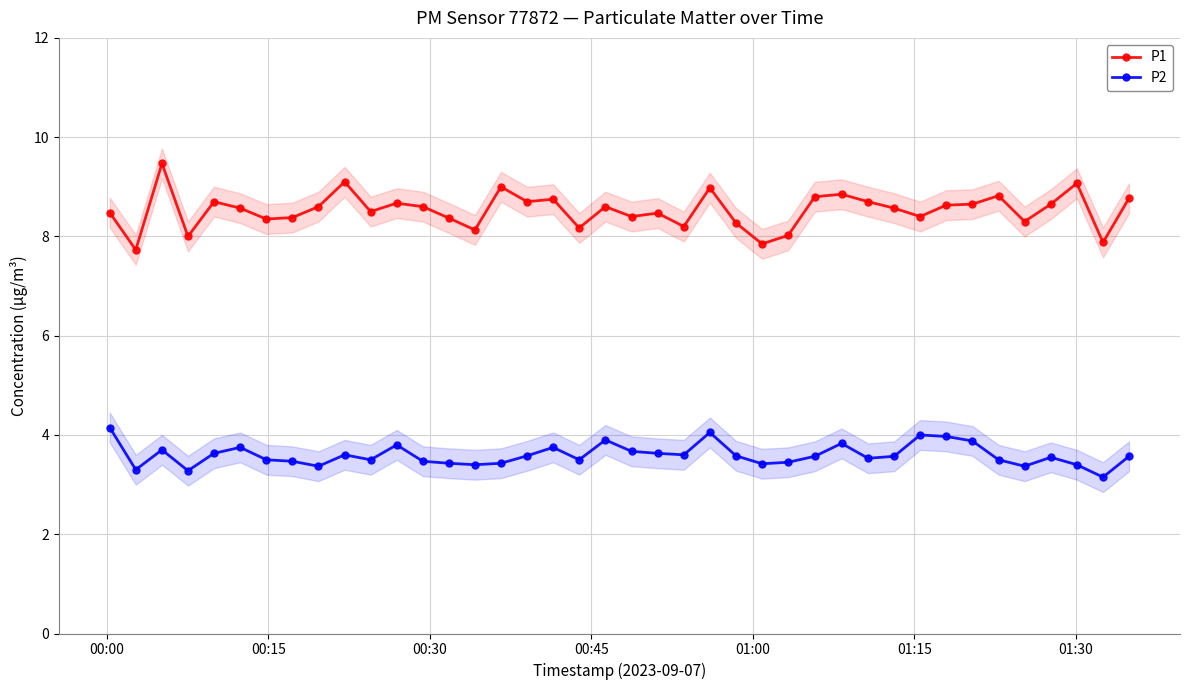

How many data points in P1 are less than 8?

3